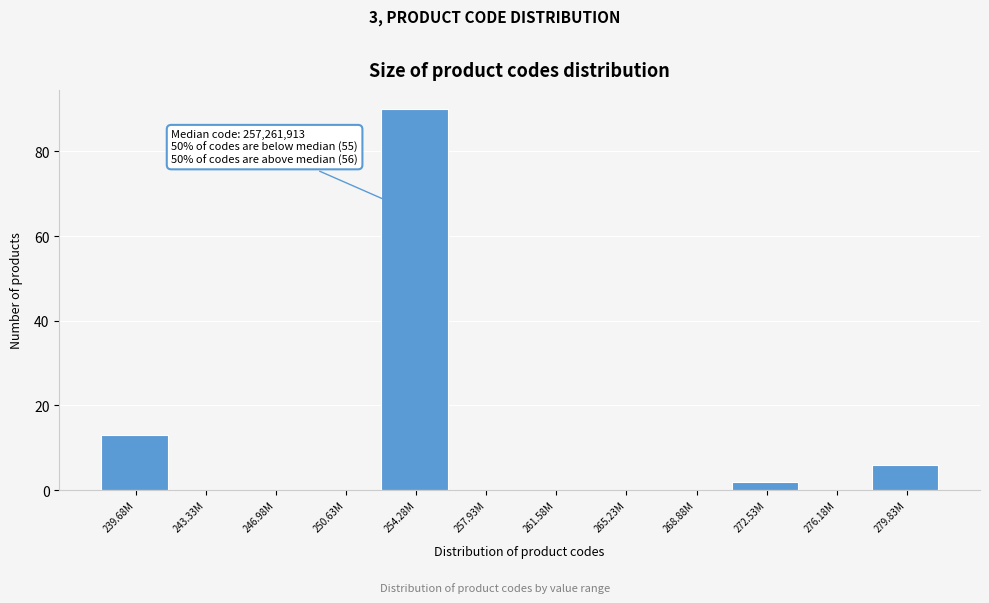

Reading left to right, transcribe all the data shown in this chart.

239.68M=13	243.33M=0	246.98M=0	250.63M=0	254.28M=90	257.93M=0	261.58M=0	265.23M=0	268.88M=0	272.53M=2	276.18M=0	279.83M=6